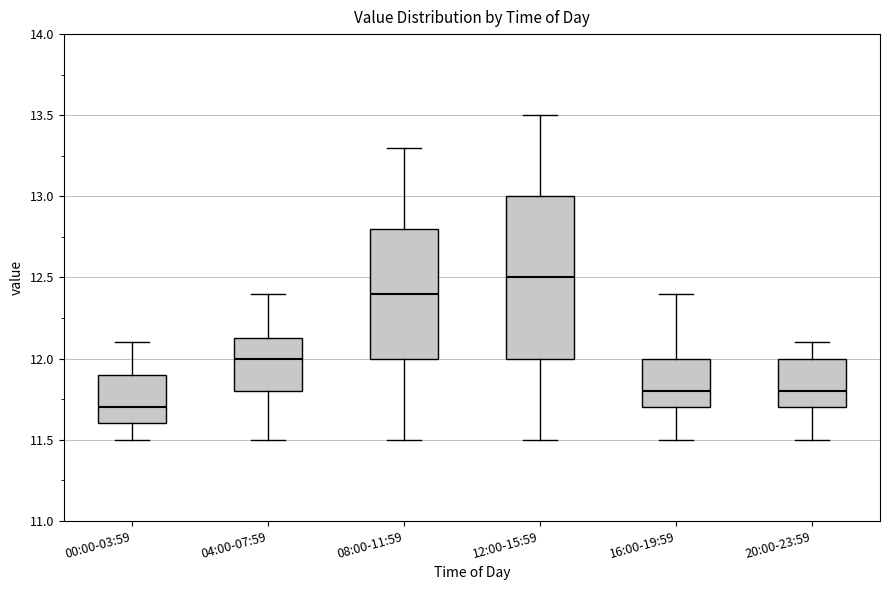

Comparing the boxes themselves (not the whiskers), which one is the tallest?

12:00-15:59